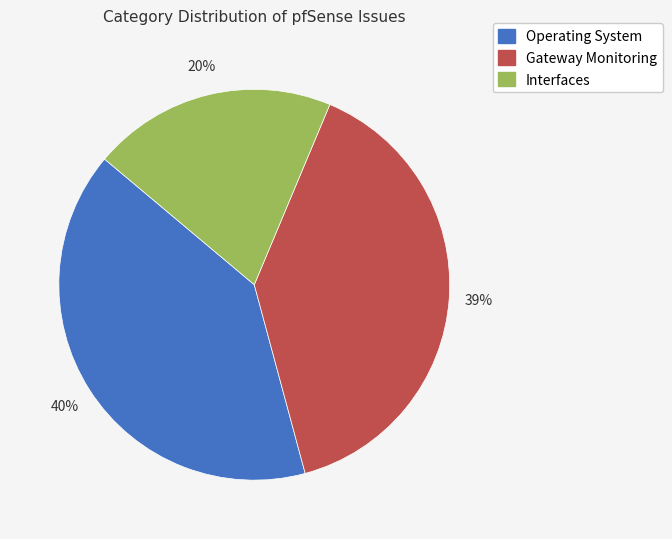

To the nearest percent, what is the difference between the largest and smallest slice percentages?

20%